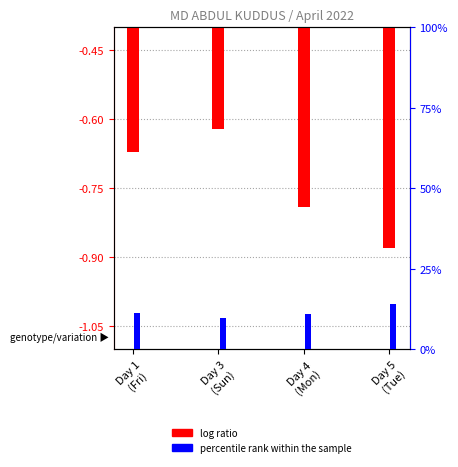

Reading left to right, extract all data points from this chart.

log ratio: Day 1
(Fri)=-0.7	Day 3
(Sun)=-0.6	Day 4
(Mon)=-0.8	Day 5
(Tue)=-0.9
percentile rank within the sample: Day 1
(Fri)=11.2	Day 3
(Sun)=9.6	Day 4
(Mon)=11.0	Day 5
(Tue)=14.0